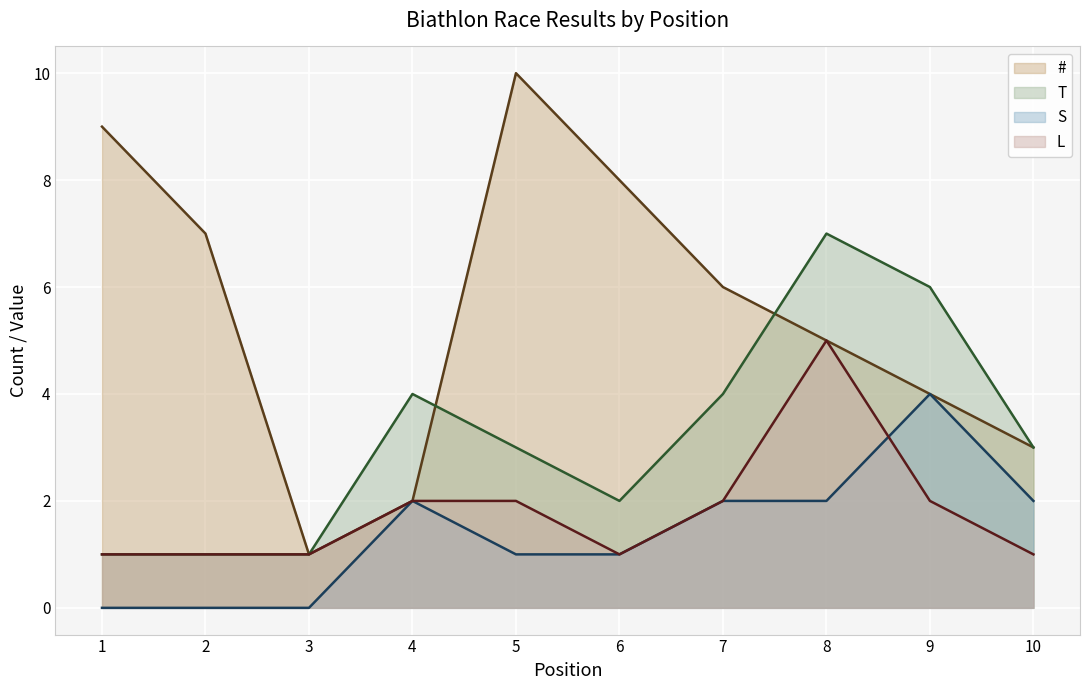

The value of S (line) at 9 is 6. True or false?

False